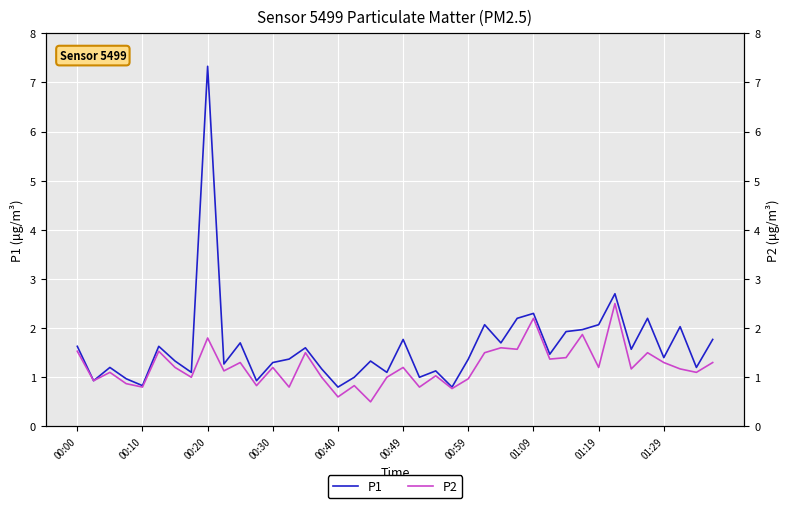

Reading left to right, extract all data points from this chart.

P1: 1.6	0.9	1.2	1.0	0.8	1.6	1.3	1.1	7.3	1.3	1.7	0.9	1.3	1.4	1.6	1.2	0.8	1.0	1.3	1.1	1.8	1.0	1.1	0.8	1.4	2.1	1.7	2.2	2.3	1.5	1.9	2.0	2.1	2.7	1.6	2.2	1.4	2.0	1.2	1.8
P2: 1.5	0.9	1.1	0.9	0.8	1.5	1.2	1.0	1.8	1.1	1.3	0.8	1.2	0.8	1.5	1.0	0.6	0.8	0.5	1.0	1.2	0.8	1.0	0.8	1.0	1.5	1.6	1.6	2.2	1.4	1.4	1.9	1.2	2.5	1.2	1.5	1.3	1.2	1.1	1.3